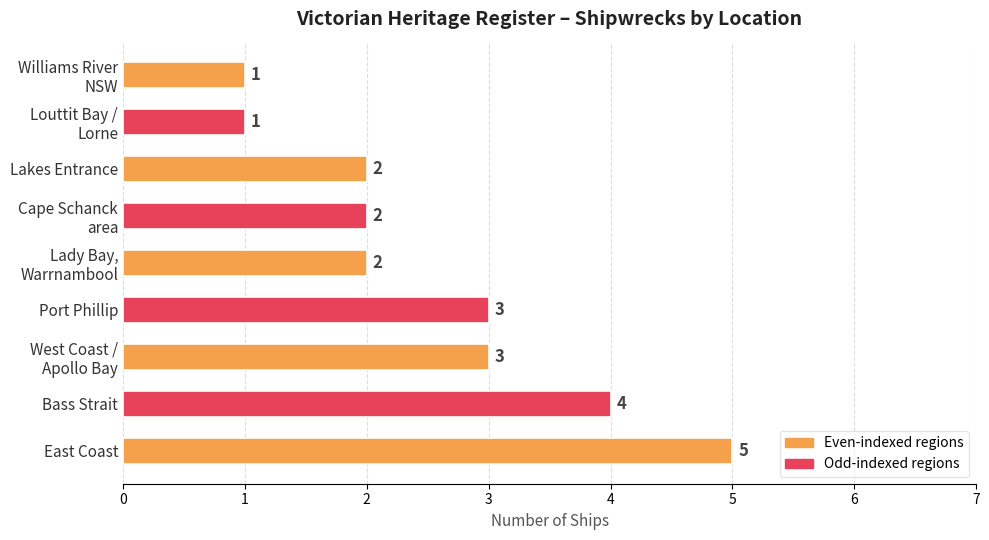

What is the difference between the second highest and minimum values?

3